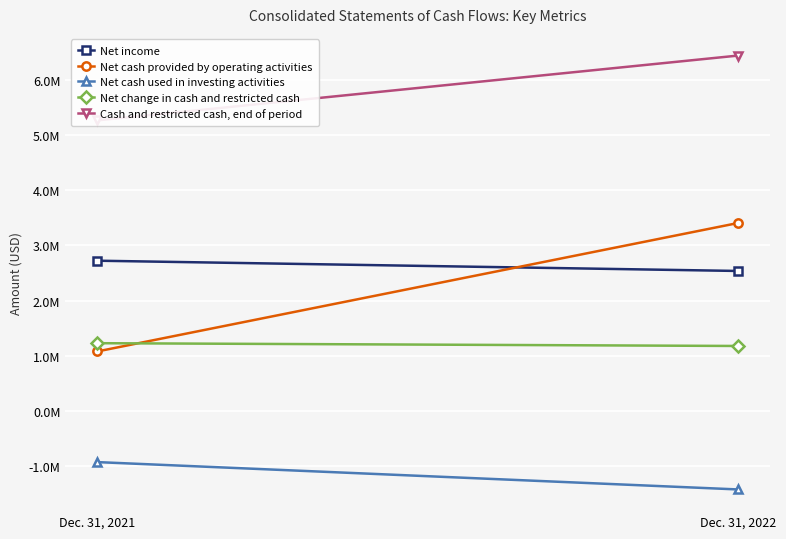

At which category does the chart reach its peak across all series?

Dec. 31, 2022